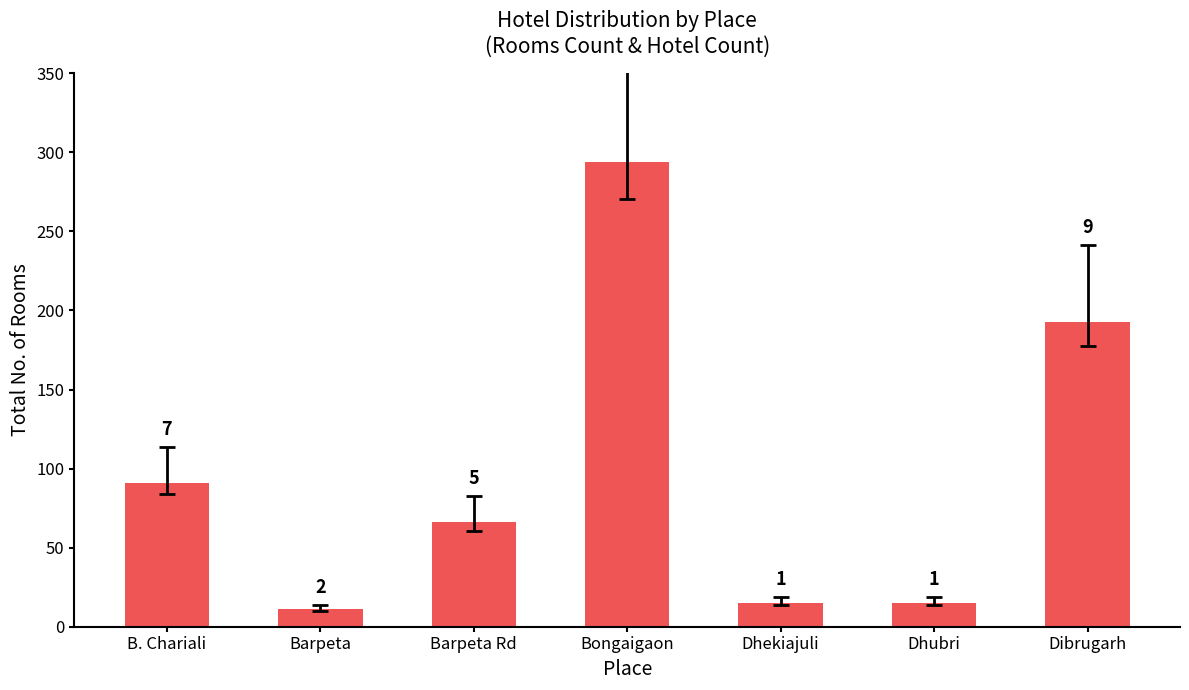

Between Dhubri and Bongaigaon, which is larger?

Bongaigaon